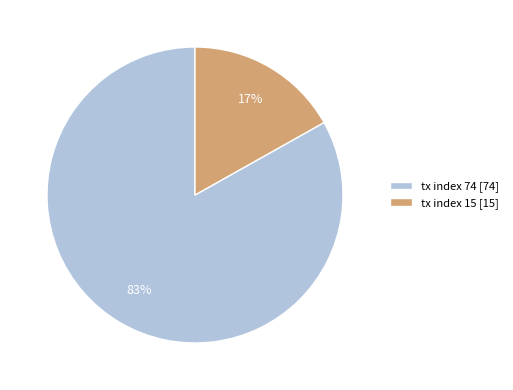

Is it true that tx index 74 is 83% of the pie?

True